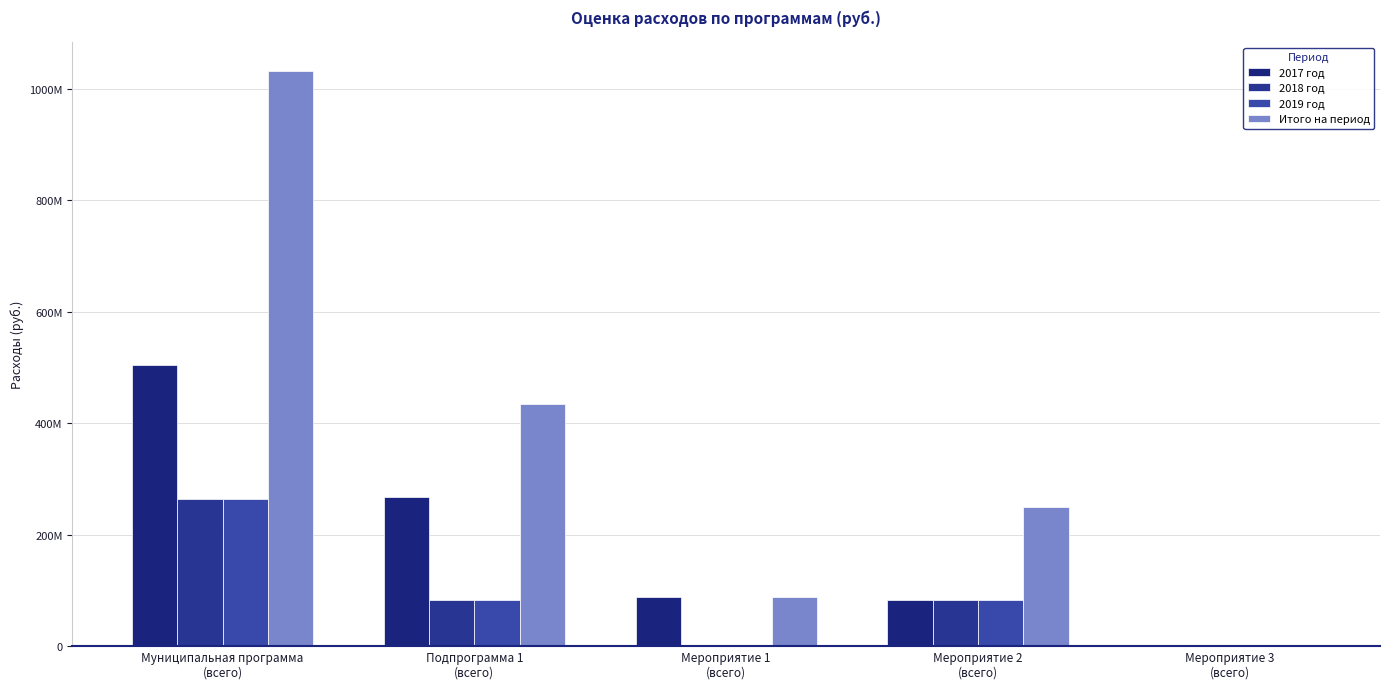

Does the chart contain stacked bars?

No